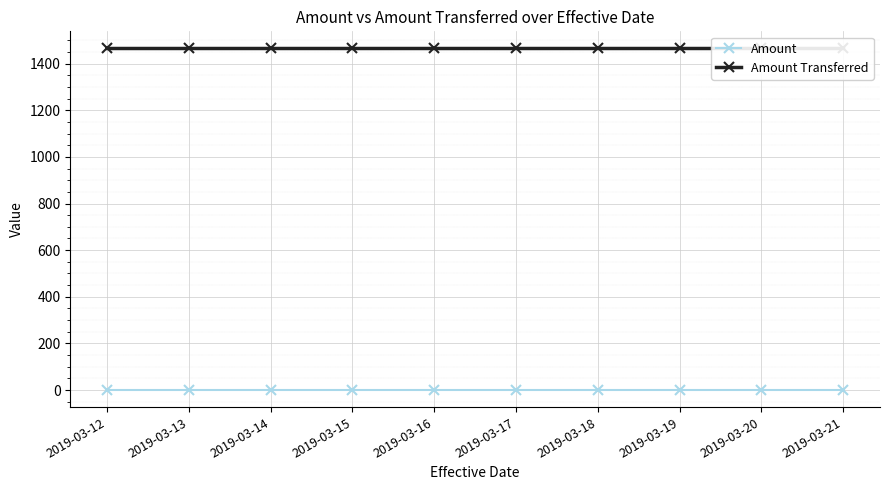

Reading right to left, list all the values displayed in this chart.

Amount: 0.0	0.0	0.0	0.0	0.0	0.0	0.0	0.0	0.0	0.0
Amount Transferred: 1465.1	1465.1	1465.1	1465.1	1465.1	1465.1	1465.1	1465.1	1465.1	1465.1